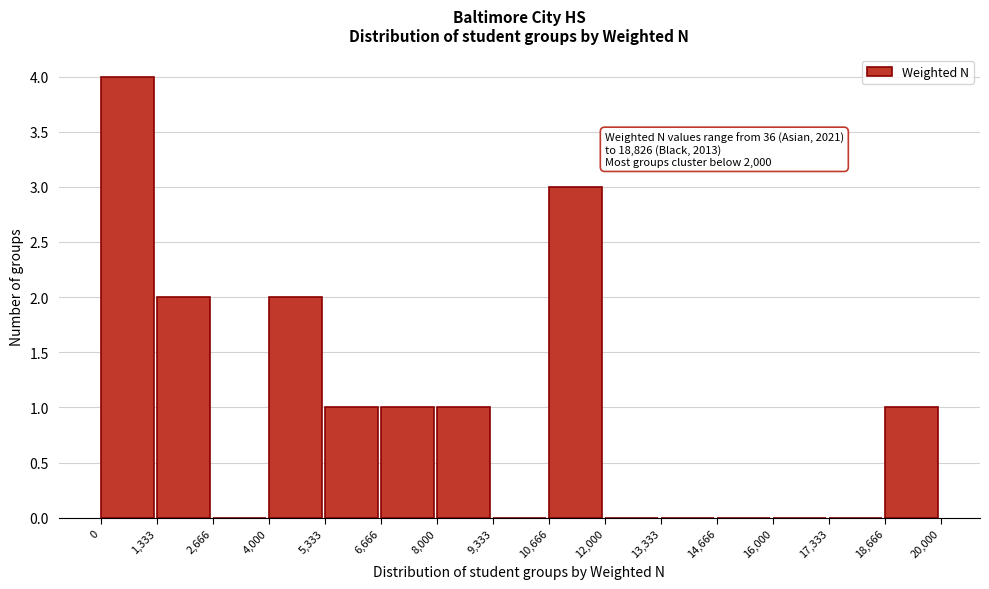

Over which range of the x-axis is the bar tallest?

0 to 1,333